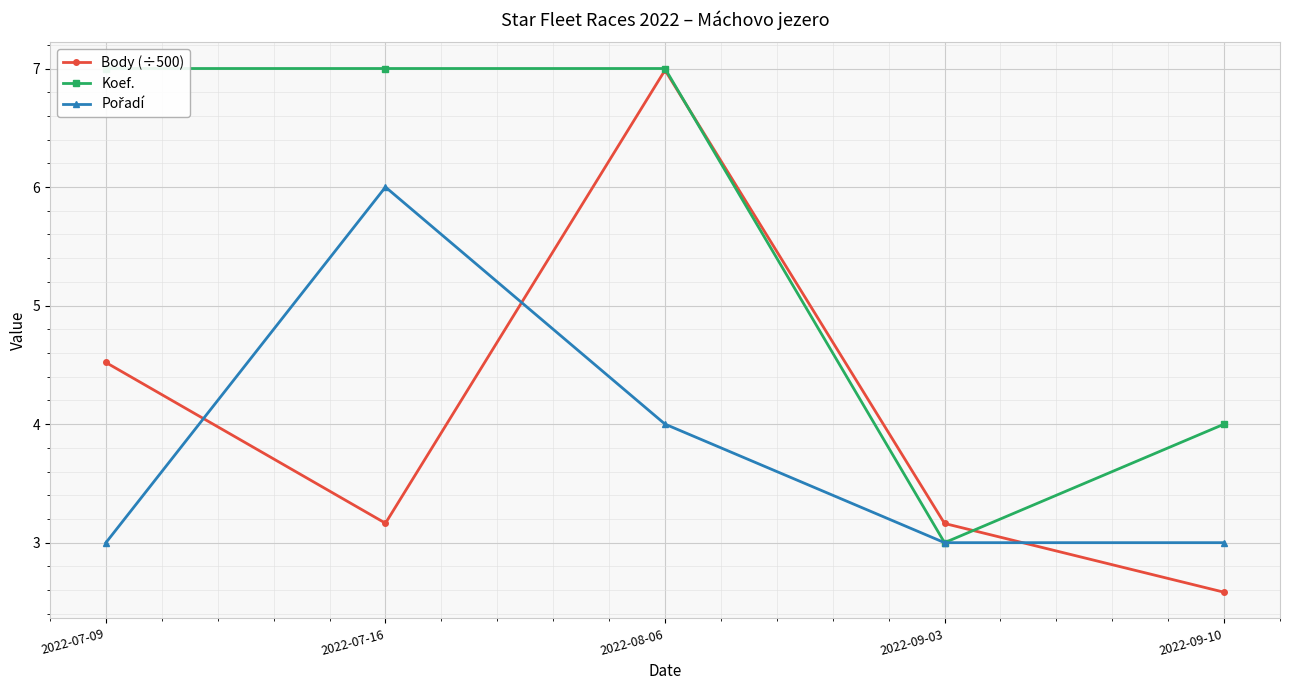

What is the difference between the maximum and minimum values in the Pořadí series?

3.0